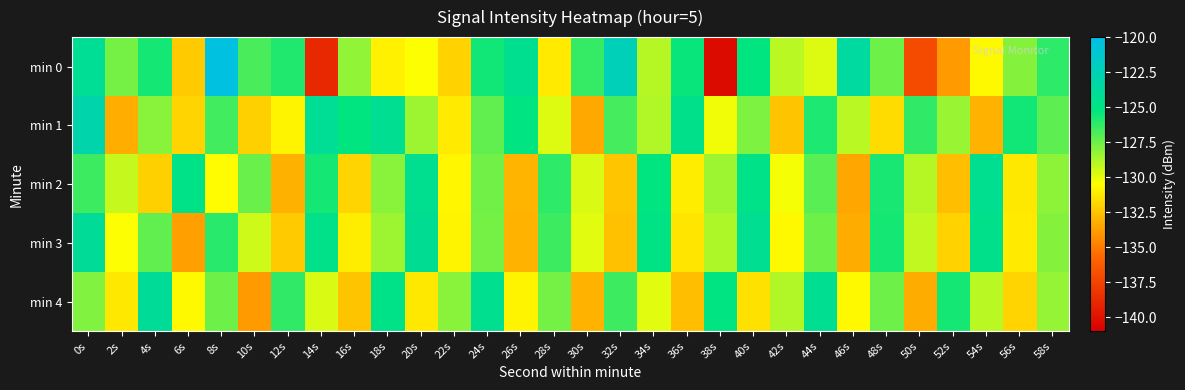

Reading left to right, extract all data points from this chart.

min 0: 0s=-124.1	2s=-127.7	4s=-125.7	6s=-132.3	8s=-120.4	10s=-126.8	12s=-125.9	14s=-138.9	16s=-128.2	18s=-131.0	20s=-130.5	22s=-132.0	24s=-125.6	26s=-124.5	28s=-131.2	30s=-126.4	32s=-122.4	34s=-129.0	36s=-125.5	38s=-140.4	40s=-125.2	42s=-129.1	44s=-129.8	46s=-123.6	48s=-127.5	50s=-137.1	52s=-133.9	54s=-130.7	56s=-128.0	58s=-126.2
min 1: 0s=-123.0	2s=-133.2	4s=-128.0	6s=-131.9	8s=-126.6	10s=-132.1	12s=-130.9	14s=-124.1	16s=-125.3	18s=-124.3	20s=-128.5	22s=-131.2	24s=-127.3	26s=-125.1	28s=-129.8	30s=-133.4	32s=-126.7	34s=-128.9	36s=-124.6	38s=-130.2	40s=-127.8	42s=-132.5	44s=-125.9	46s=-129.1	48s=-131.7	50s=-126.3	52s=-128.4	54s=-133.1	56s=-125.6	58s=-127.2
min 2: 0s=-126.5	2s=-129.3	4s=-132.1	6s=-124.8	8s=-130.6	10s=-127.4	12s=-133.2	14s=-125.7	16s=-131.9	18s=-128.1	20s=-124.4	22s=-130.8	24s=-127.6	26s=-133.0	28s=-126.2	30s=-129.7	32s=-132.4	34s=-125.3	36s=-131.1	38s=-128.5	40s=-124.9	42s=-130.3	44s=-127.1	46s=-133.5	48s=-125.8	50s=-129.0	52s=-132.7	54s=-124.5	56s=-131.3	58s=-128.2
min 3: 0s=-124.1	2s=-130.5	4s=-127.3	6s=-133.7	8s=-126.1	10s=-129.5	12s=-132.3	14s=-124.7	16s=-131.1	18s=-128.5	20s=-124.2	22s=-130.9	24s=-127.7	26s=-133.1	28s=-126.5	30s=-129.9	32s=-132.6	34s=-125.0	36s=-131.4	38s=-128.8	40s=-124.3	42s=-130.7	44s=-127.5	46s=-133.3	48s=-125.7	50s=-129.2	52s=-132.0	54s=-124.6	56s=-131.2	58s=-128.0
min 4: 0s=-127.9	2s=-131.3	4s=-124.1	6s=-130.7	8s=-127.5	10s=-133.9	12s=-126.3	14s=-129.7	16s=-132.5	18s=-124.9	20s=-131.3	22s=-128.1	24s=-124.5	26s=-130.9	28s=-127.7	30s=-133.1	32s=-126.5	34s=-129.9	36s=-132.7	38s=-125.1	40s=-131.5	42s=-128.9	44s=-124.3	46s=-130.7	48s=-127.5	50s=-133.3	52s=-125.7	54s=-129.1	56s=-131.9	58s=-128.3